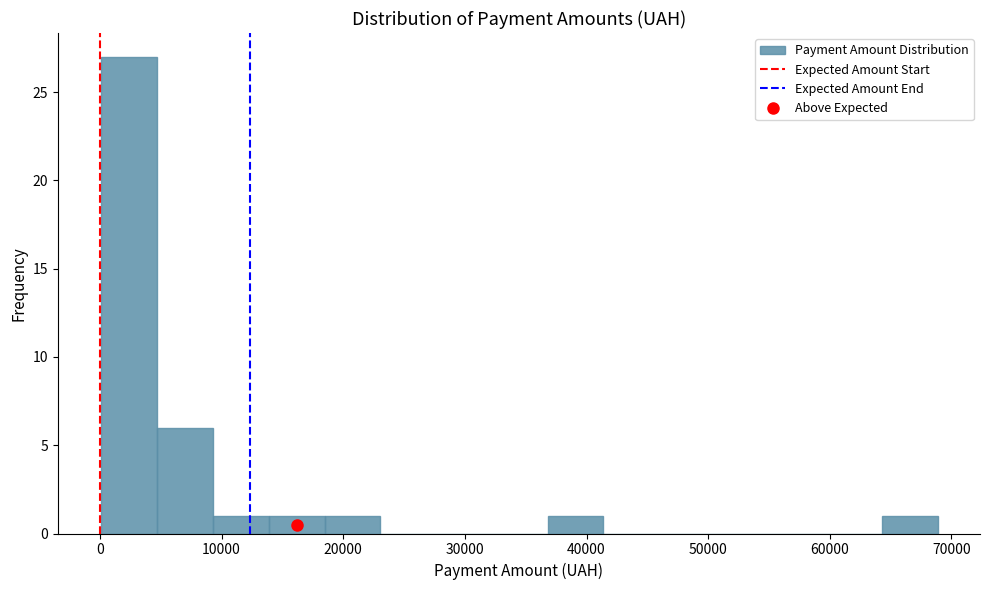

Reading left to right, list every bar in this chart as the range it spans on the x-axis followed by its height. Neither the bar edges nor the heights are printed on the chart, so give them approximately, as read against the axes.

0 to 5000: 27
5000 to 9000: 6
9000 to 14000: 1
14000 to 18000: 1
18000 to 23000: 1
23000 to 28000: 0
28000 to 32000: 0
32000 to 37000: 0
37000 to 41000: 1
41000 to 46000: 0
46000 to 51000: 0
51000 to 55000: 0
55000 to 60000: 0
60000 to 64000: 0
64000 to 69000: 1